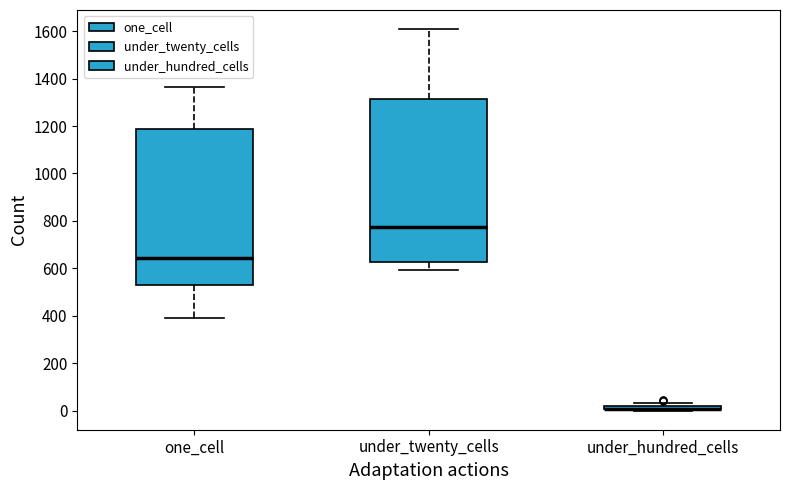

Where does the lower whisker of the box for one_cell end on the y-axis? The values are not printed on the chart, so give them approximately, as read against the axis.

400